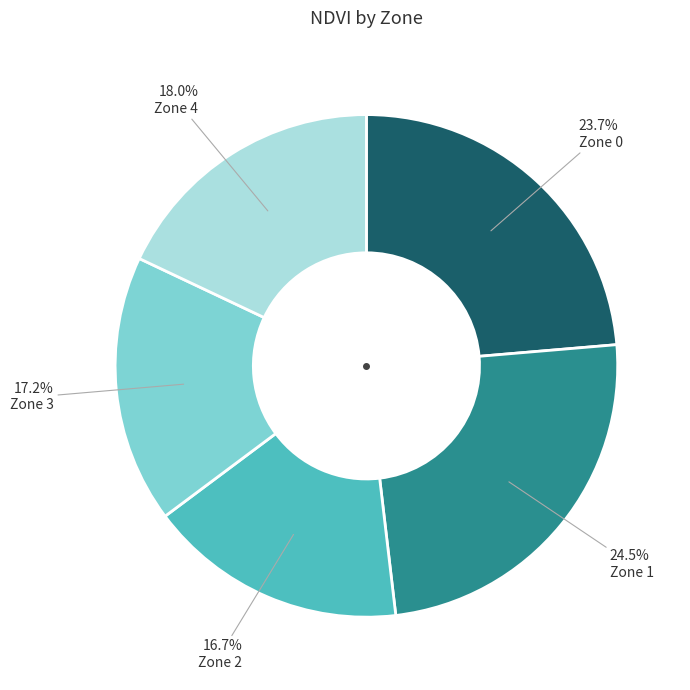

Is there a majority slice in this chart?

No